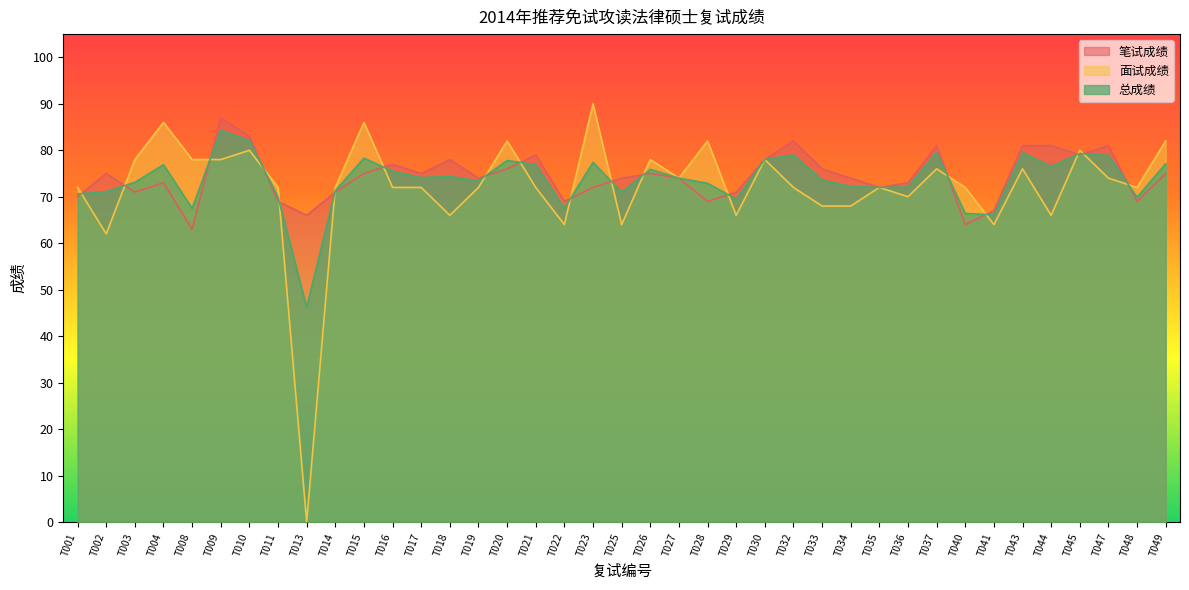

At how many categories does at least one series exceed 47?

39